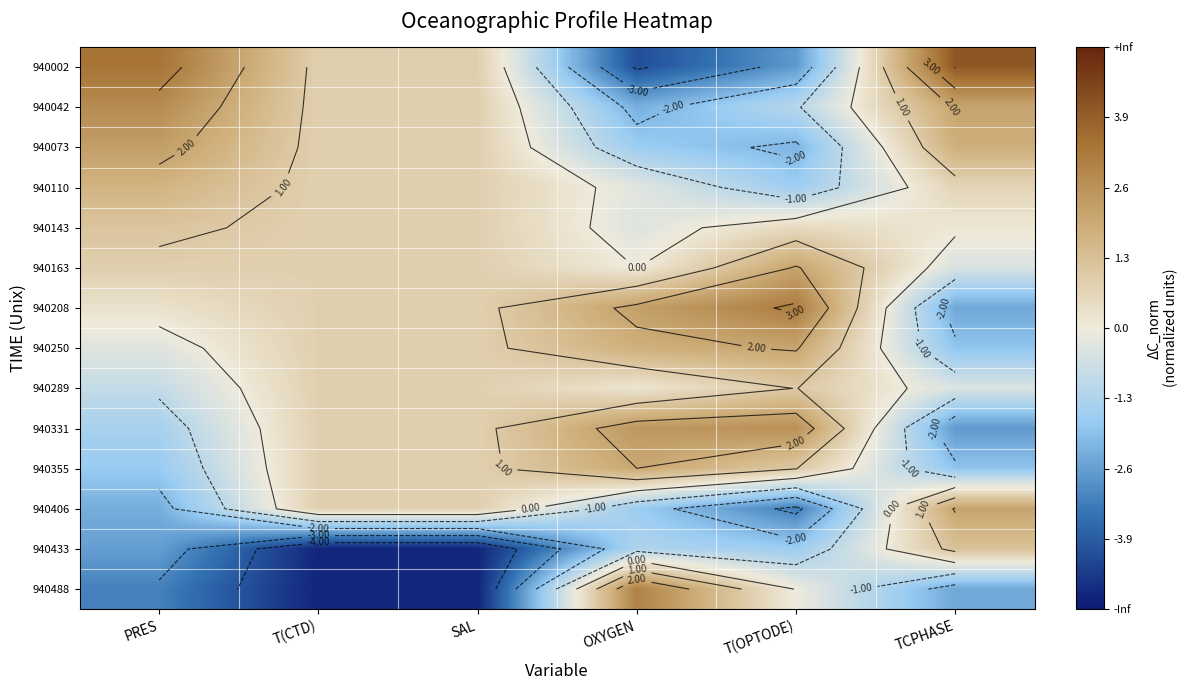

At which category does the chart reach its peak across all series?

TCPHASE